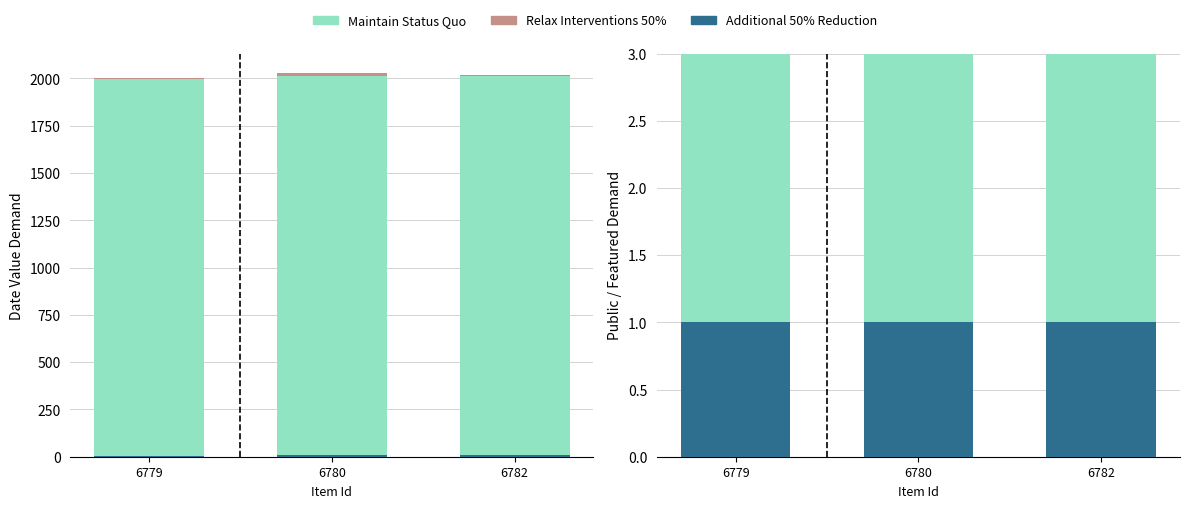

List the series in order of their overall mean, lowest first.

Relax Interventions 50%, Additional 50% Reduction, Maintain Status Quo